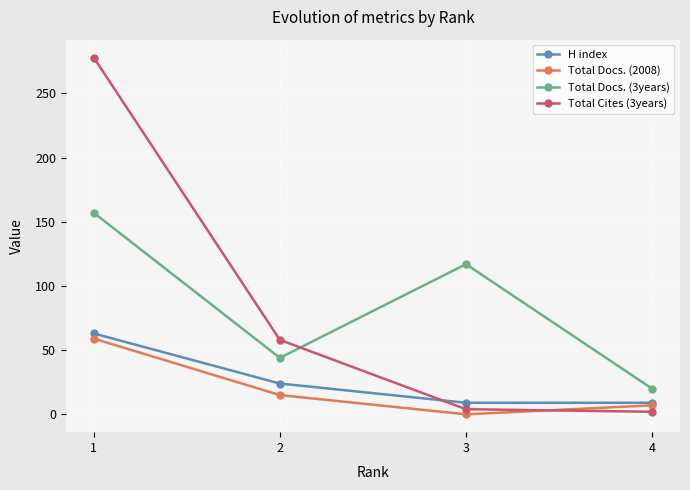

Between which two adjacent categories do Total Cites (3years) and Total Docs. (2008) first intersect?

3 and 4